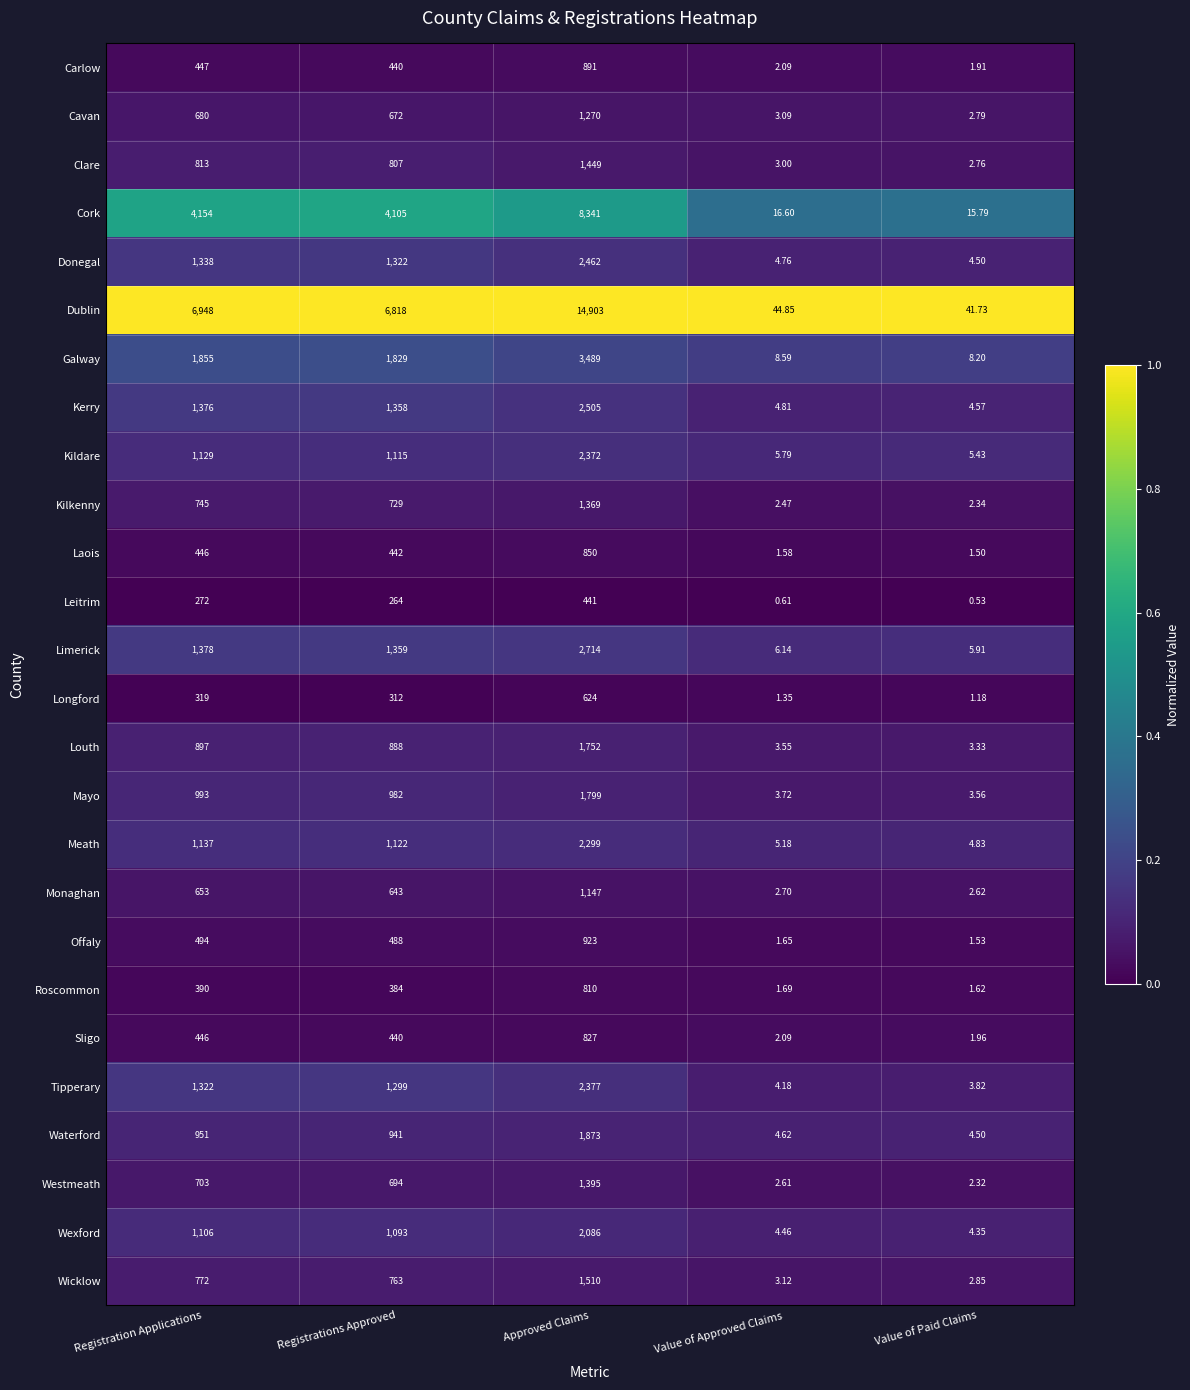

Which category has the highest value across all series?

Approved Claims